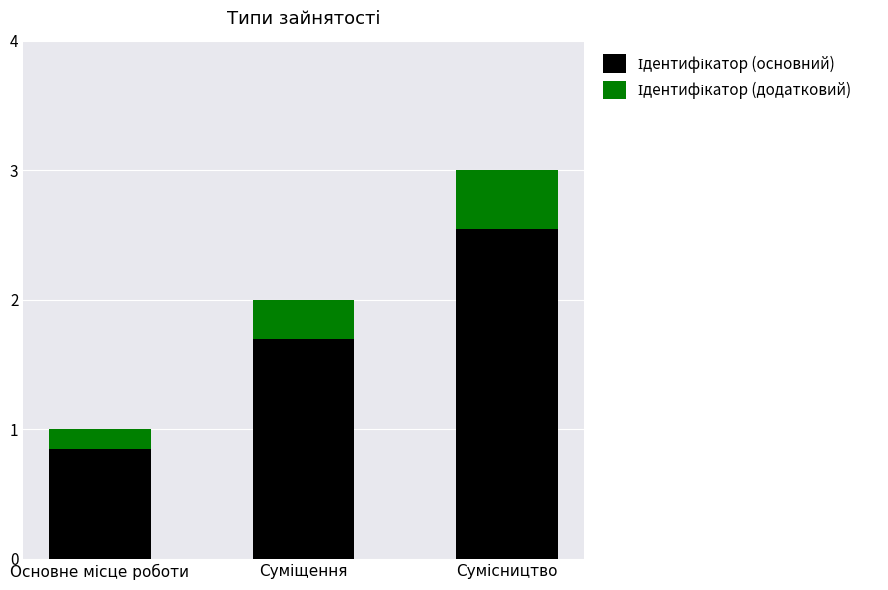

What is the label of the 2nd bar from the left?

Суміщення